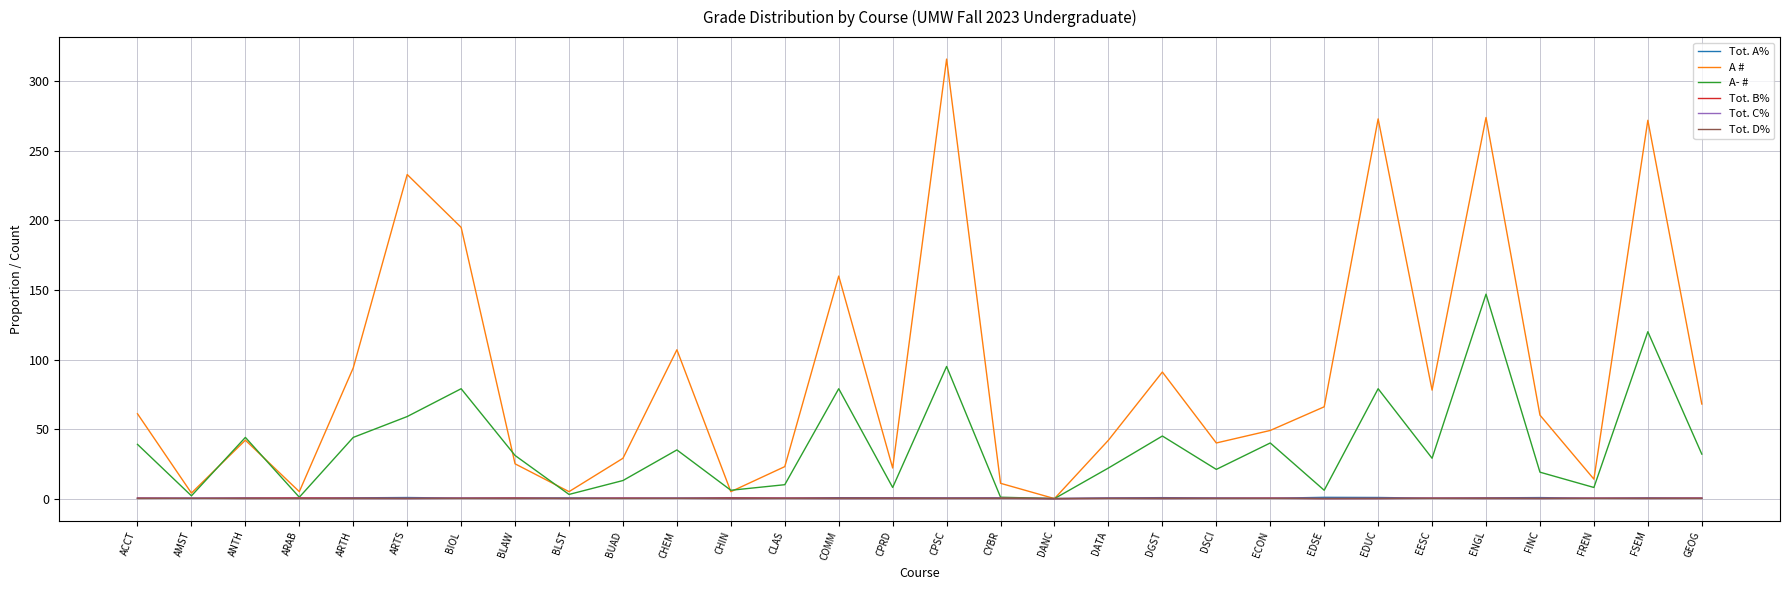

What is the difference between the A- # values at FINC and CPSC?

76.0